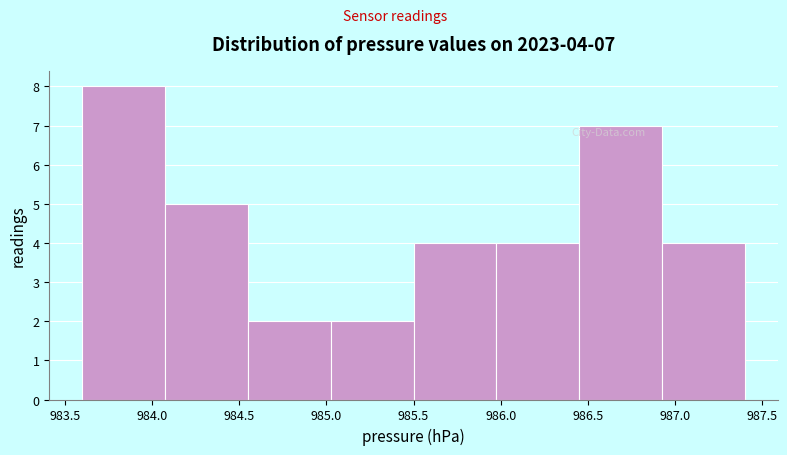

Over which range of the x-axis is the bar tallest?

983.600 to 984.075